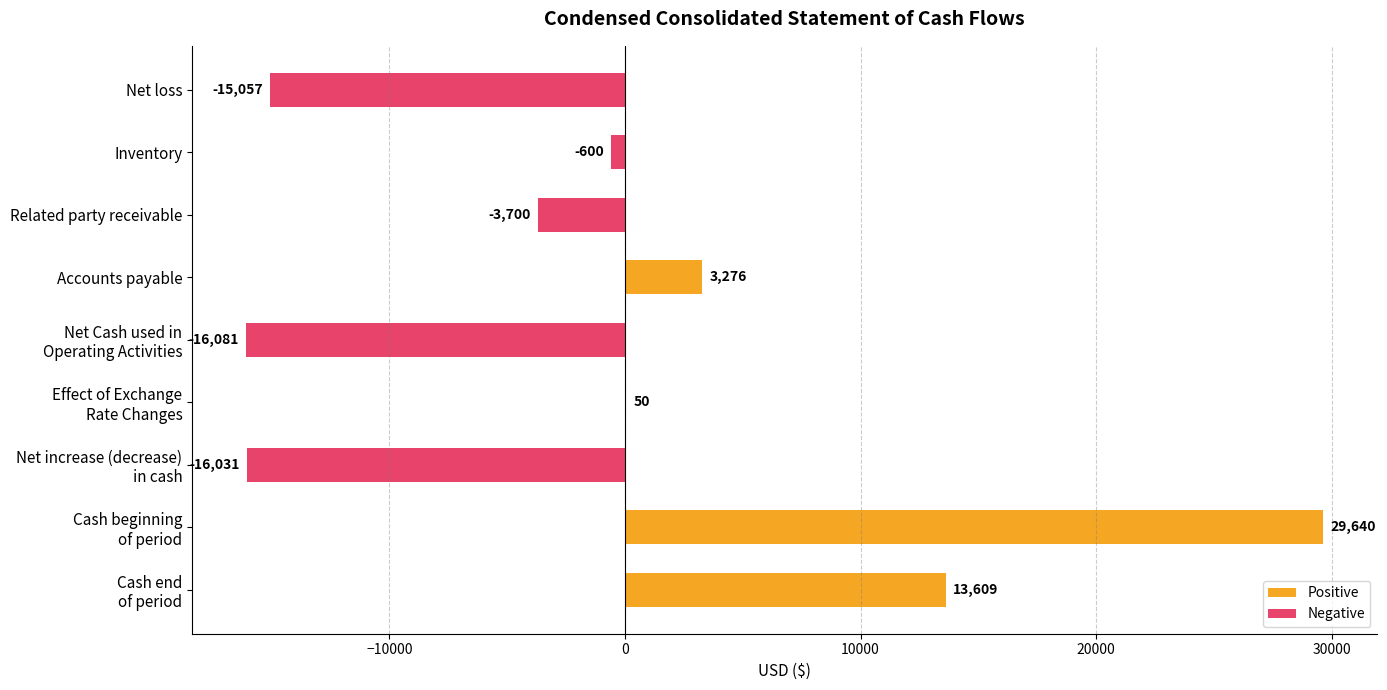

Is it true that the value at Net loss is -25041?

False